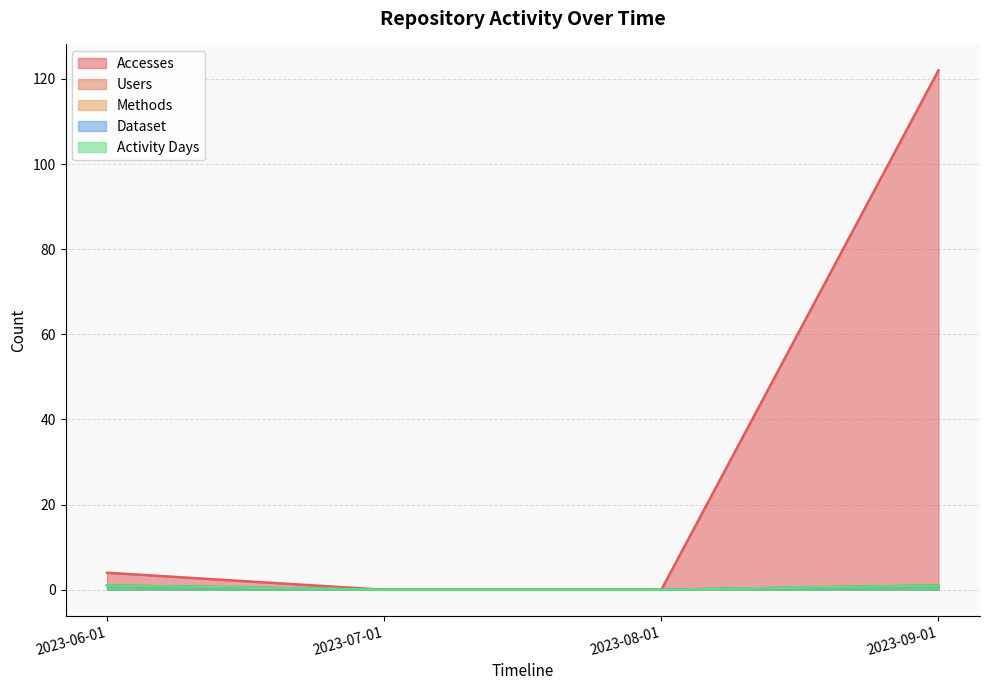

What is the label of the 4th point from the left?

2023-09-01